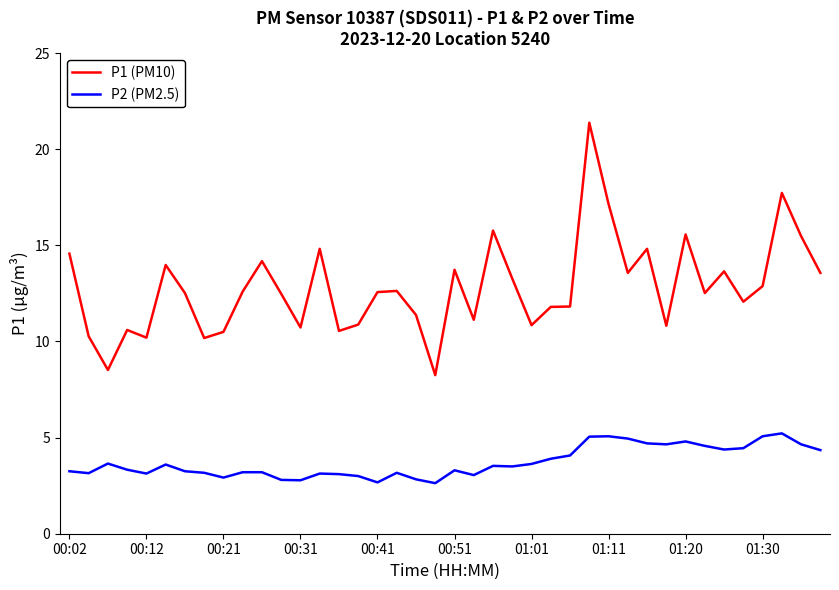

Which series has the largest range (max minus min)?

P1 (PM10)